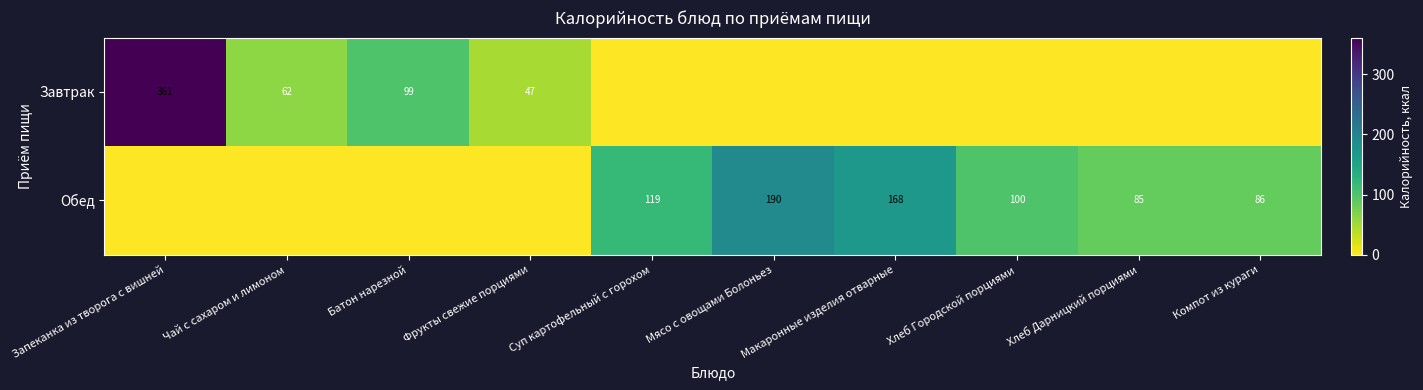

True or false: Обед has a value of 168 at Макаронные изделия отварные.

True